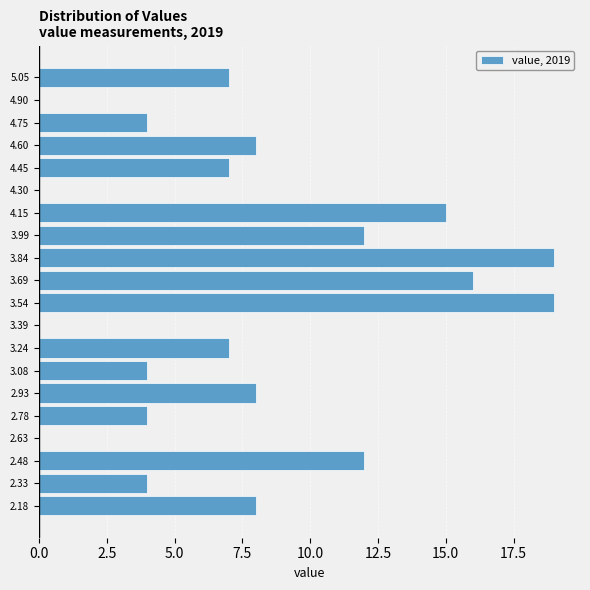

Reading bottom to top, list every bar in this chart as the range it spans on the y-axis followed by its length. Neither the bar edges nor the lengths are printed on the chart, so give them approximately, as read against the axes.

2.10 to 2.26: 8
2.26 to 2.40: 4
2.40 to 2.56: 12
2.56 to 2.70: 0
2.70 to 2.86: 4
2.86 to 3.00: 8
3.00 to 3.16: 4
3.16 to 3.32: 7
3.32 to 3.46: 0
3.46 to 3.62: 19
3.62 to 3.76: 16
3.76 to 3.92: 19
3.92 to 4.06: 12
4.06 to 4.22: 15
4.22 to 4.38: 0
4.38 to 4.52: 7
4.52 to 4.68: 8
4.68 to 4.82: 4
4.82 to 4.98: 0
4.98 to 5.14: 7